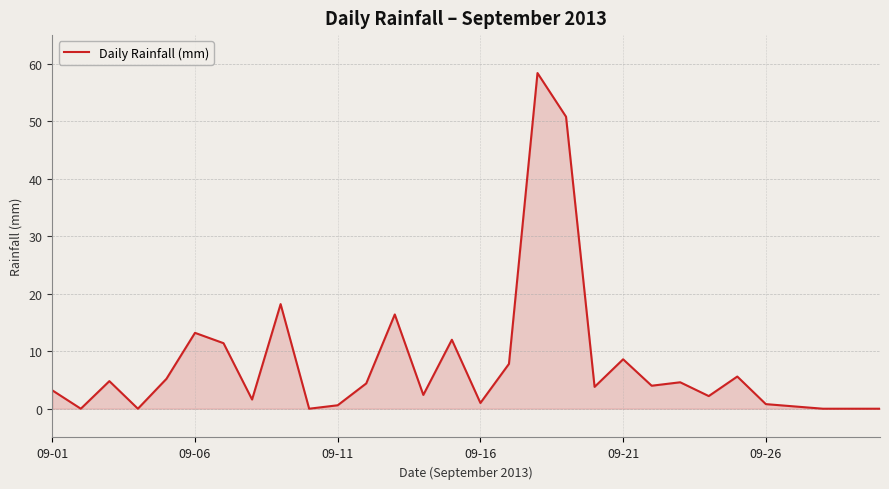

What is the greatest value displayed?

58.4